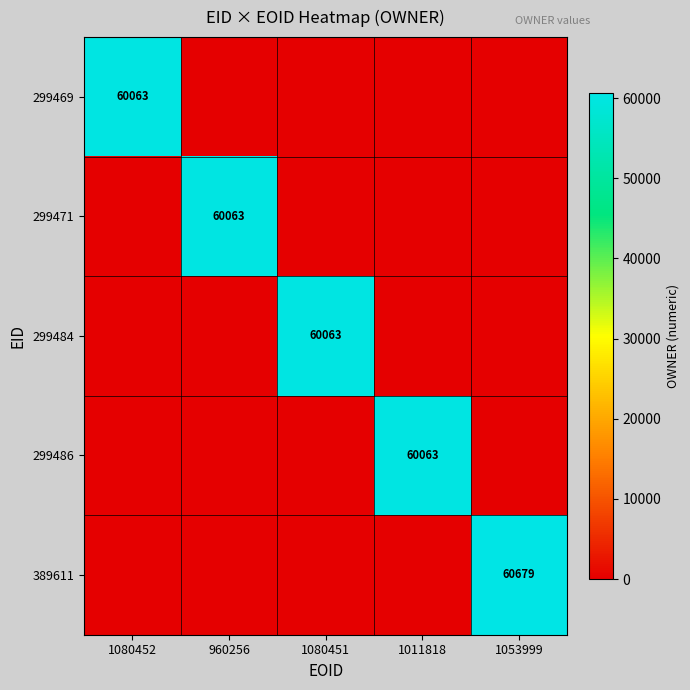

The value of 299469 at 1080452 is 32833. True or false?

False